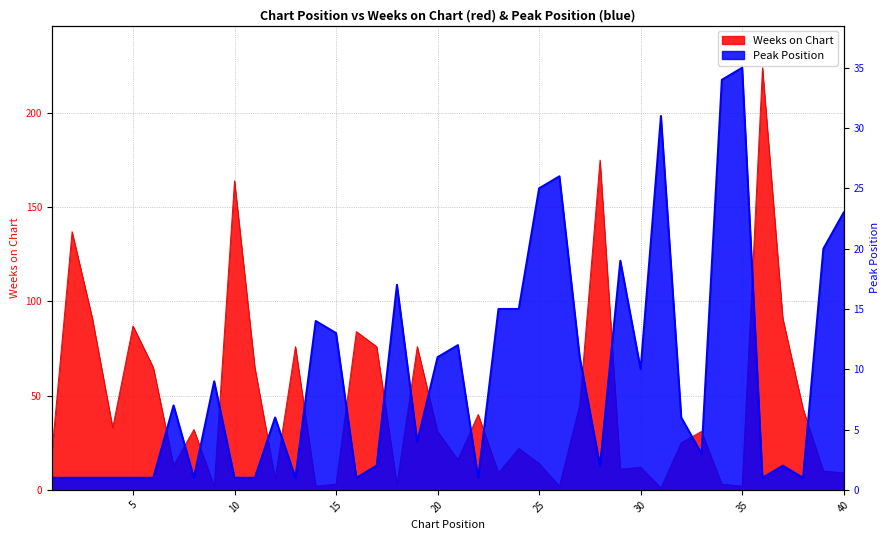

How many intersections are there between Peak Position and Weeks on Chart?

17